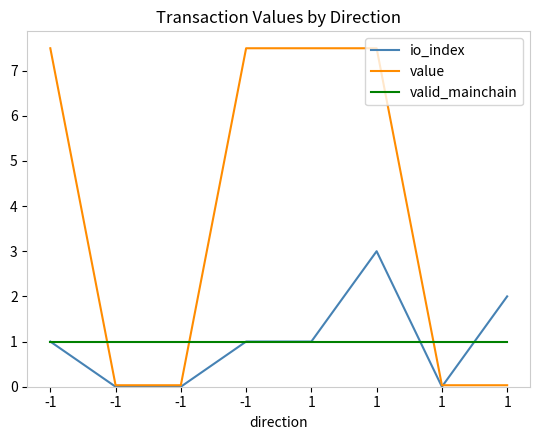

Is it true that value equals 0.0 at 1?

True